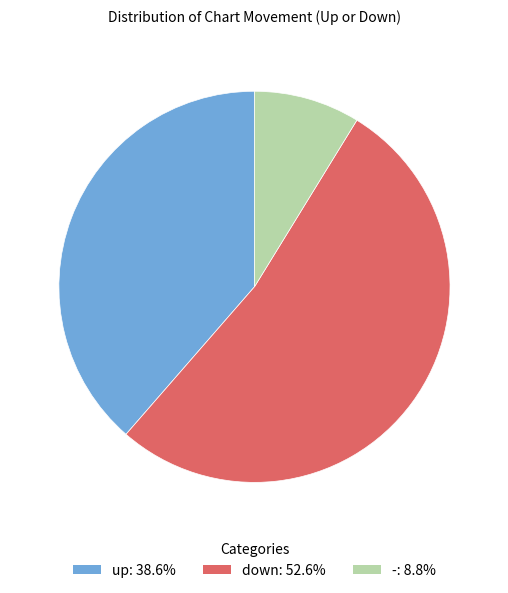

Does up: 38.6% account for over 50% of the chart?

No